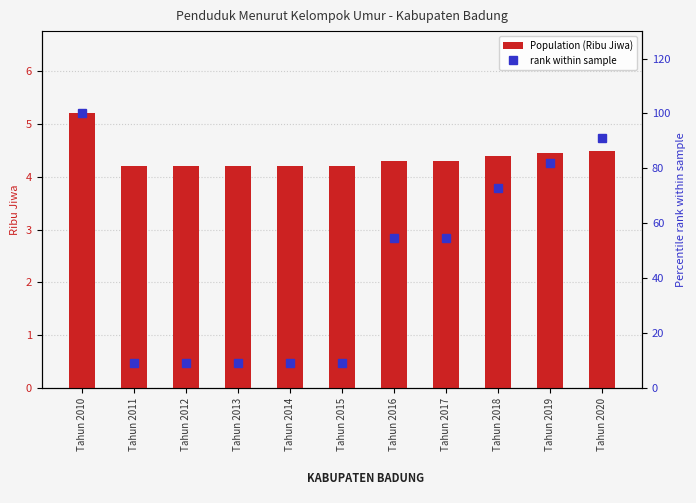

Rank the series by their average value, from highest to lowest.

rank within sample, Population (Ribu Jiwa)